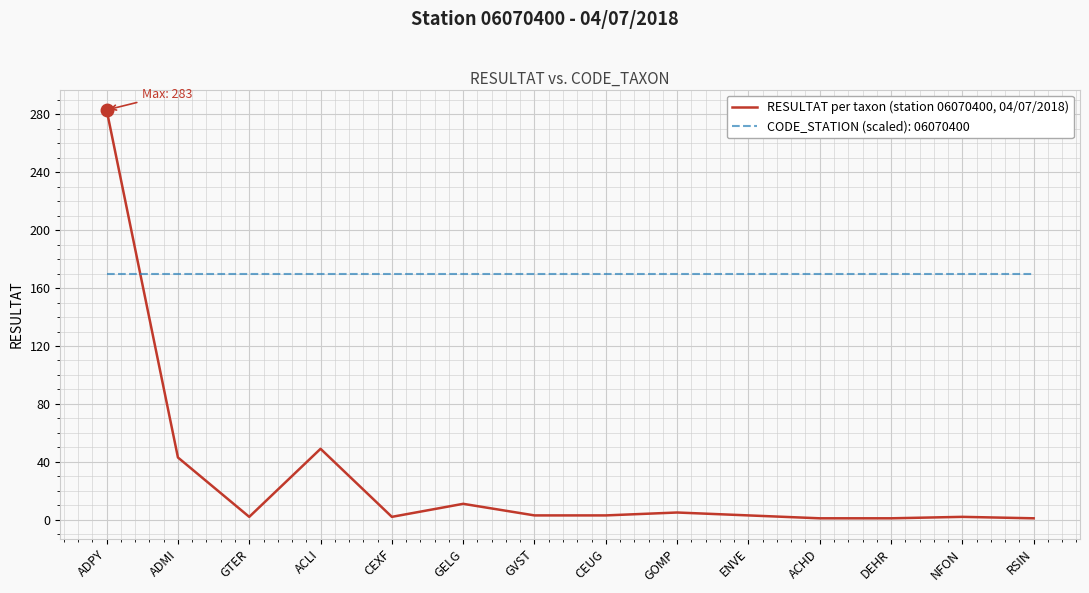

Which series has the widest spread of values?

RESULTAT per taxon (station 06070400, 04/07/2018)